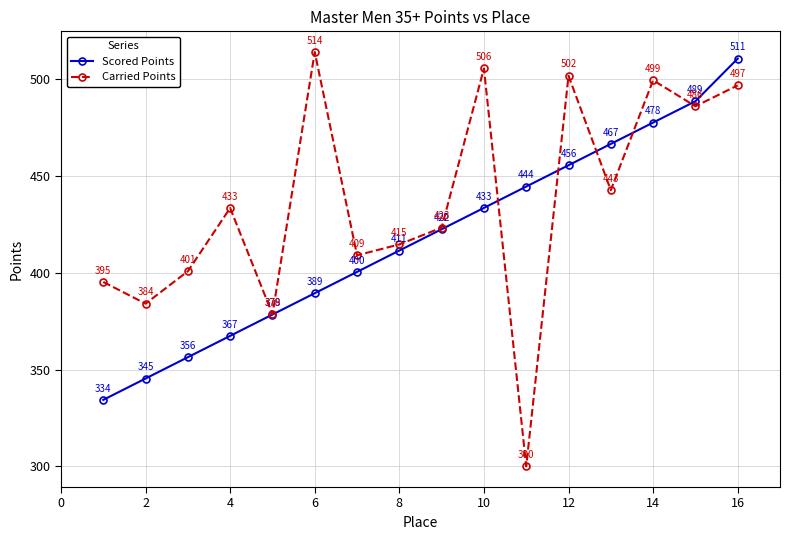

Does the chart display data point markers on the line(s)?

Yes